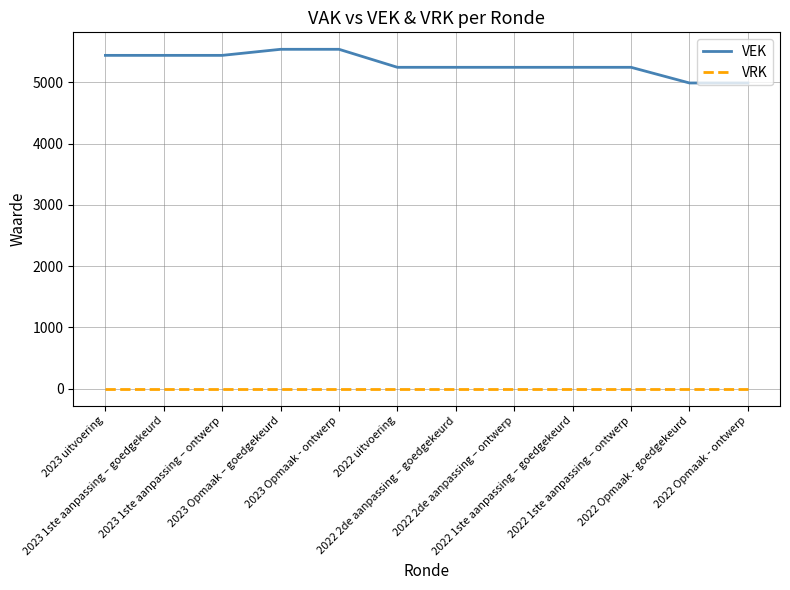

What is the difference between the maximum and minimum values in the VEK series?

550